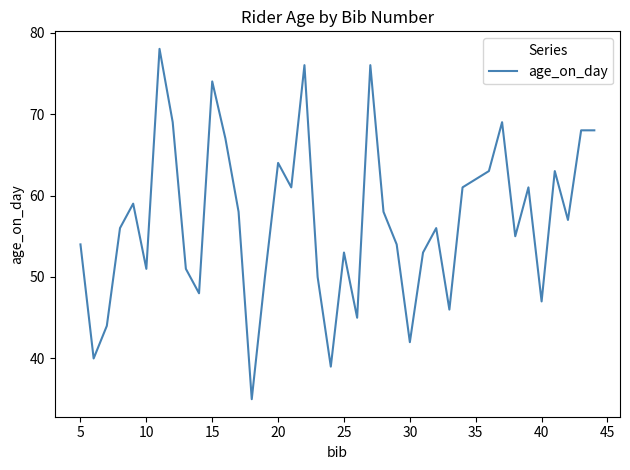

What is the smallest value displayed?

35